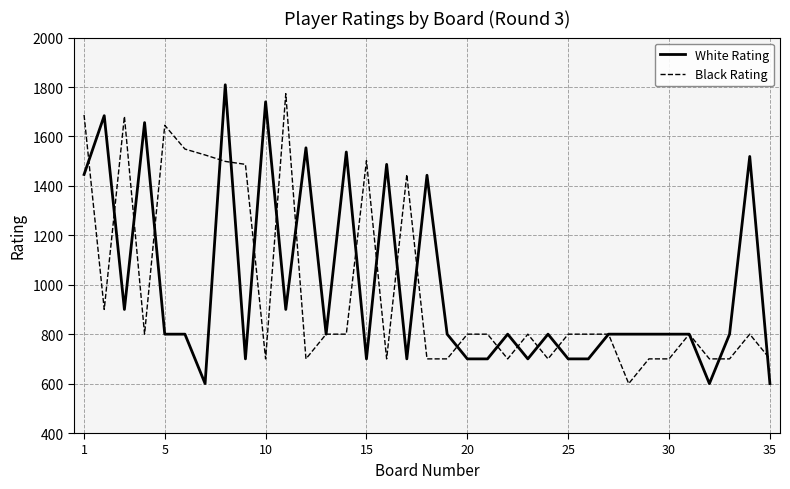

Which series has the largest range (max minus min)?

White Rating